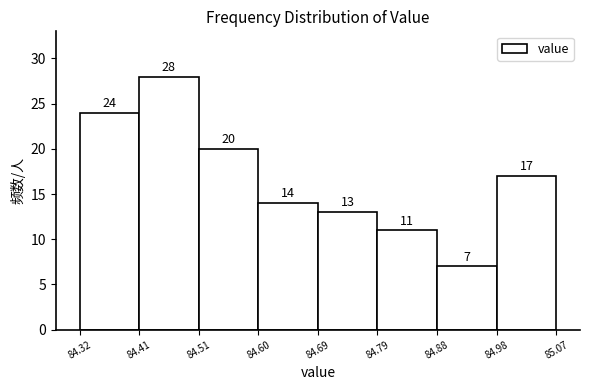

Over which range of the x-axis is the bar tallest?

84.41 to 84.51